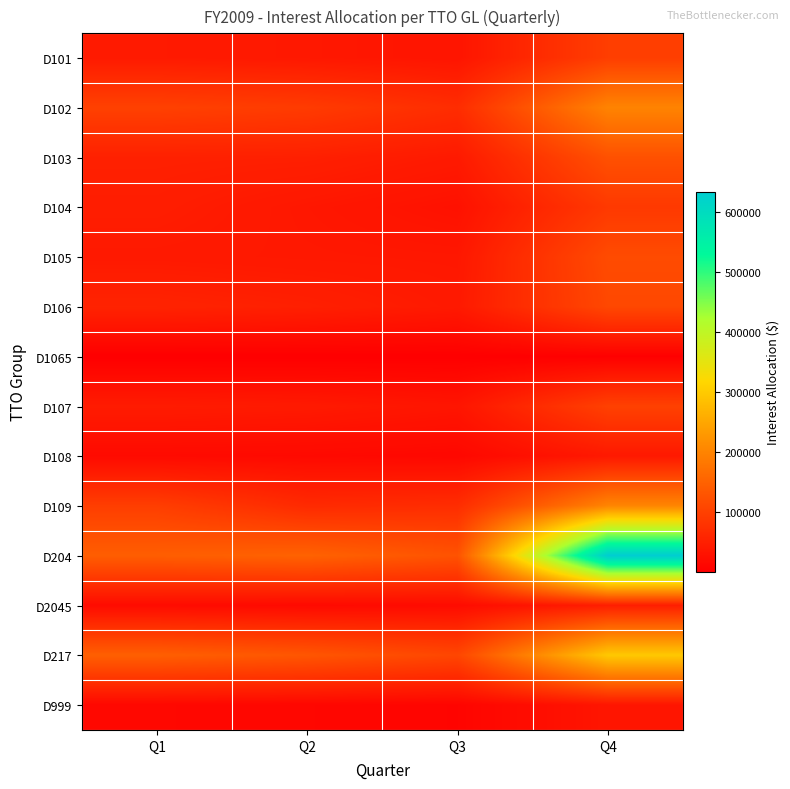

At Q3, list the series in order from largest to smallest.

D204, D217, D109, D102, D103, D106, D105, D107, D101, D104, D2045, D108, D999, D1065